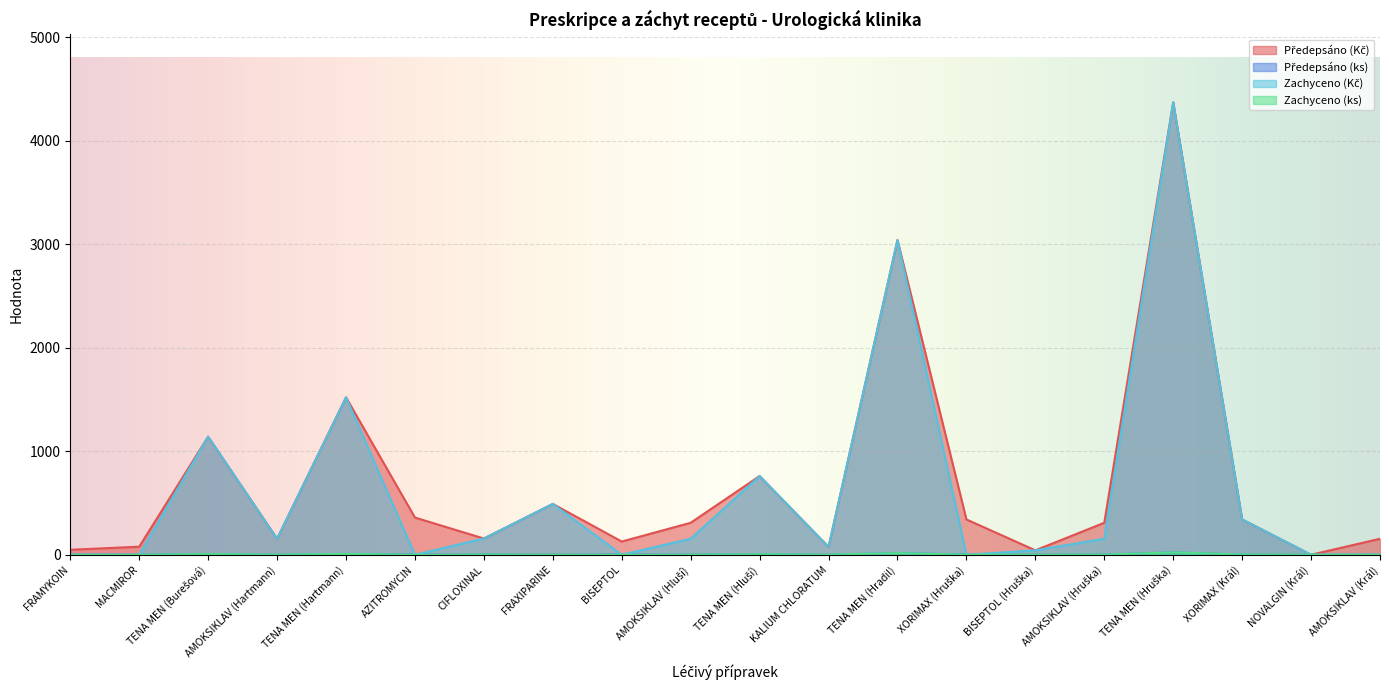

At how many categories does at least one series exceed 30?

19